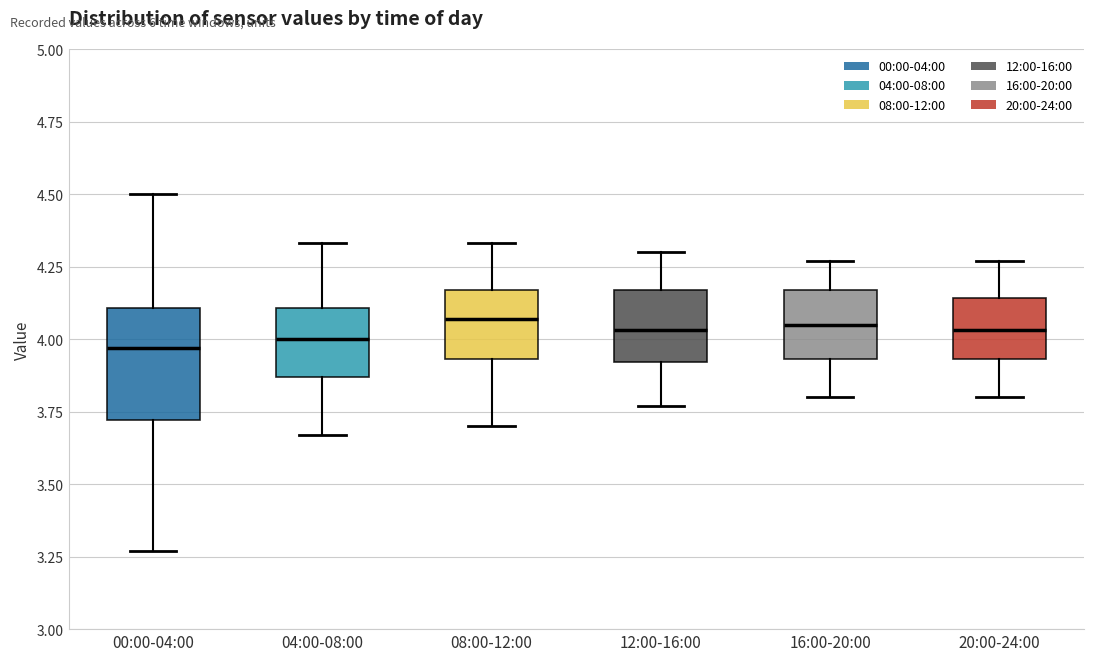

Comparing the boxes themselves (not the whiskers), which one is the tallest?

00:00-04:00